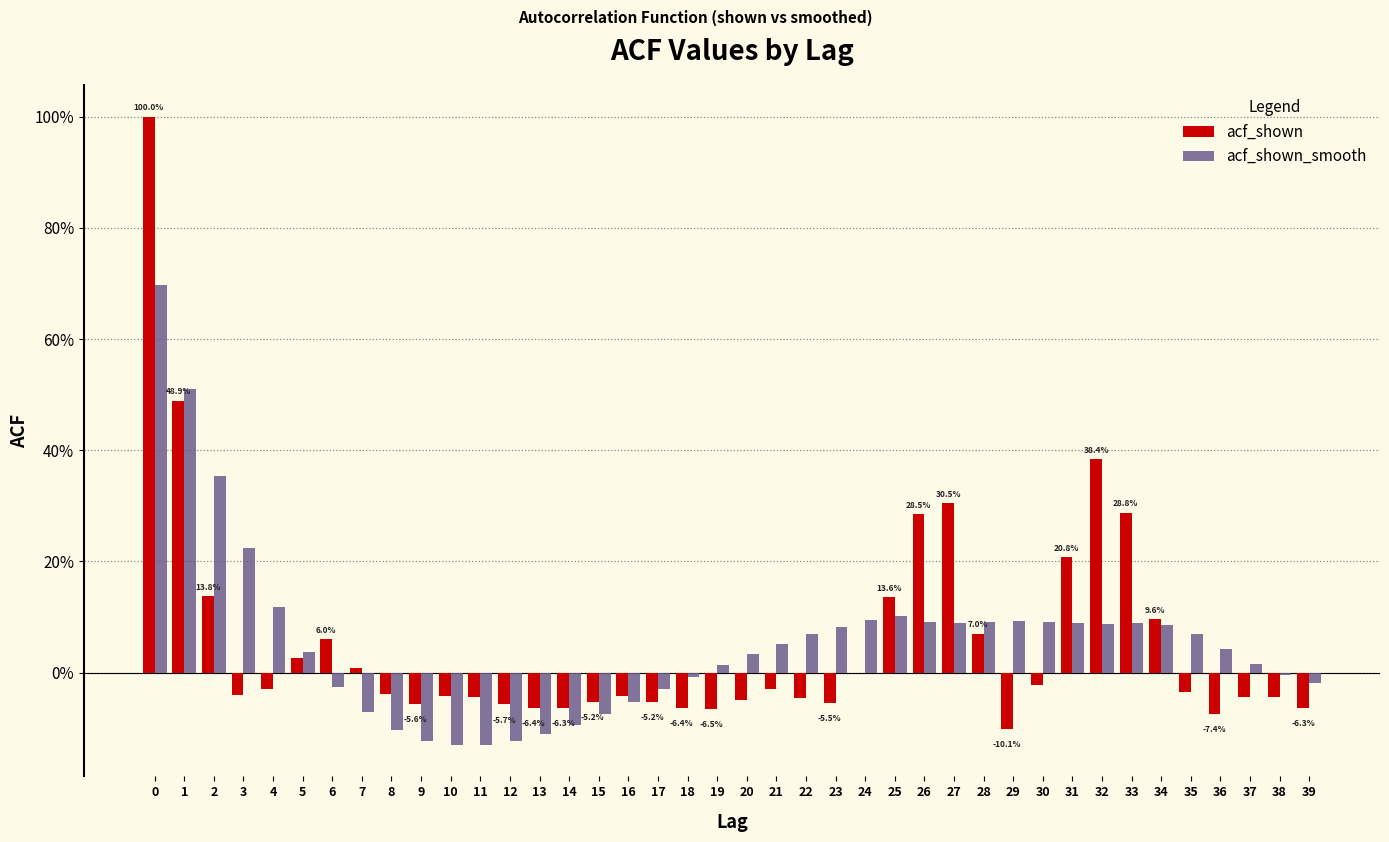

What are all the series names shown in the legend?

acf_shown, acf_shown_smooth